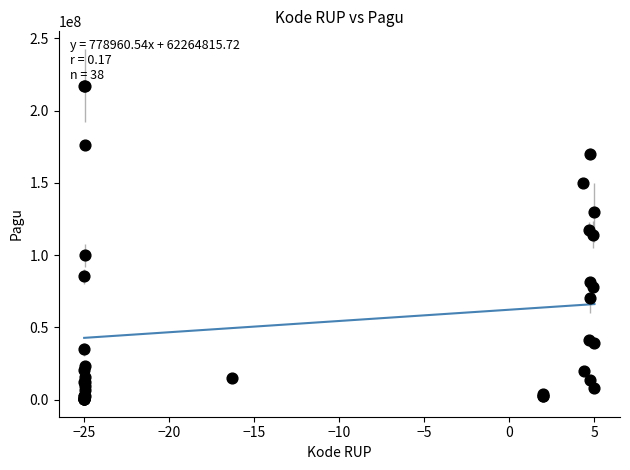

What Y value in the scatter plot is closest to 108830000?

114296000